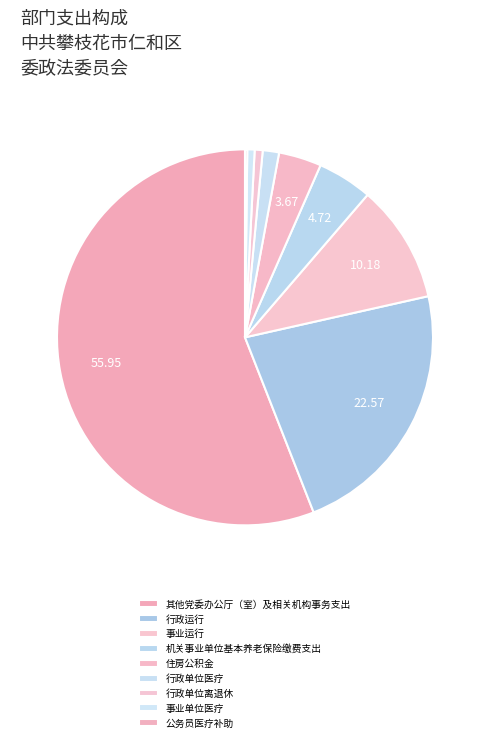

Is there a majority slice in this chart?

Yes